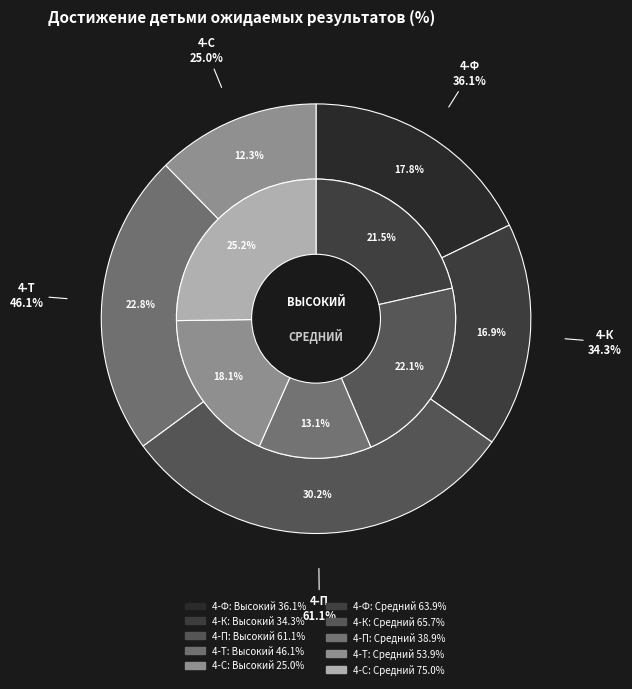

To the nearest percent, what percentage of the pie is 4-П?

30%